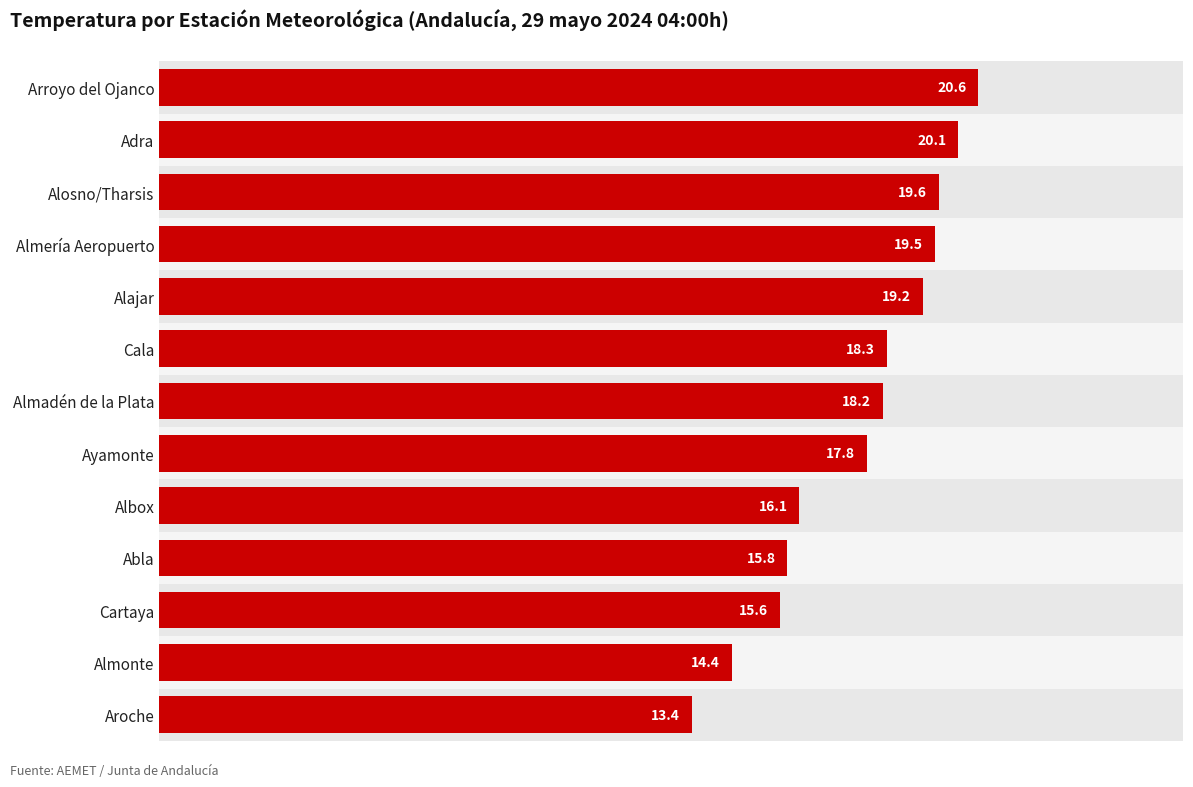

Reading left to right, transcribe all the data shown in this chart.

20.6	20.1	19.6	19.5	19.2	18.3	18.2	17.8	16.1	15.8	15.6	14.4	13.4